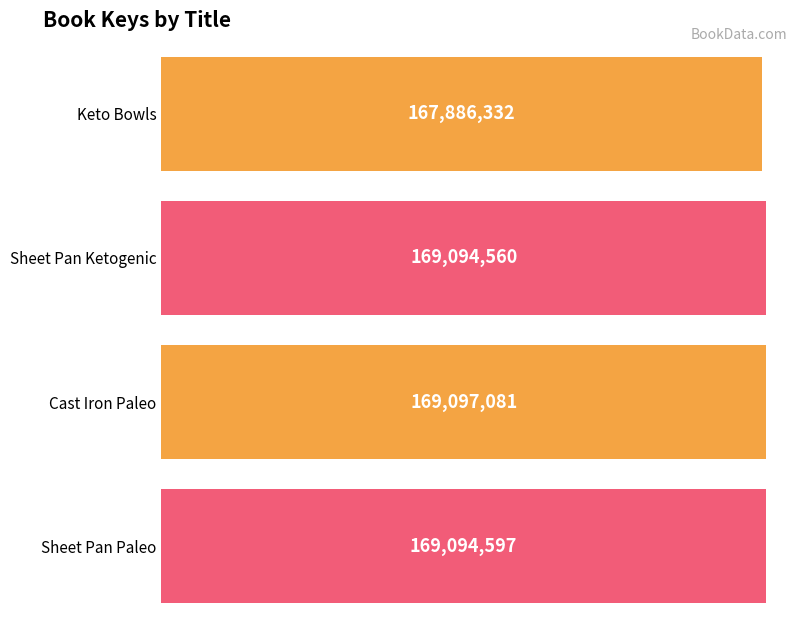

Does the chart contain stacked bars?

No